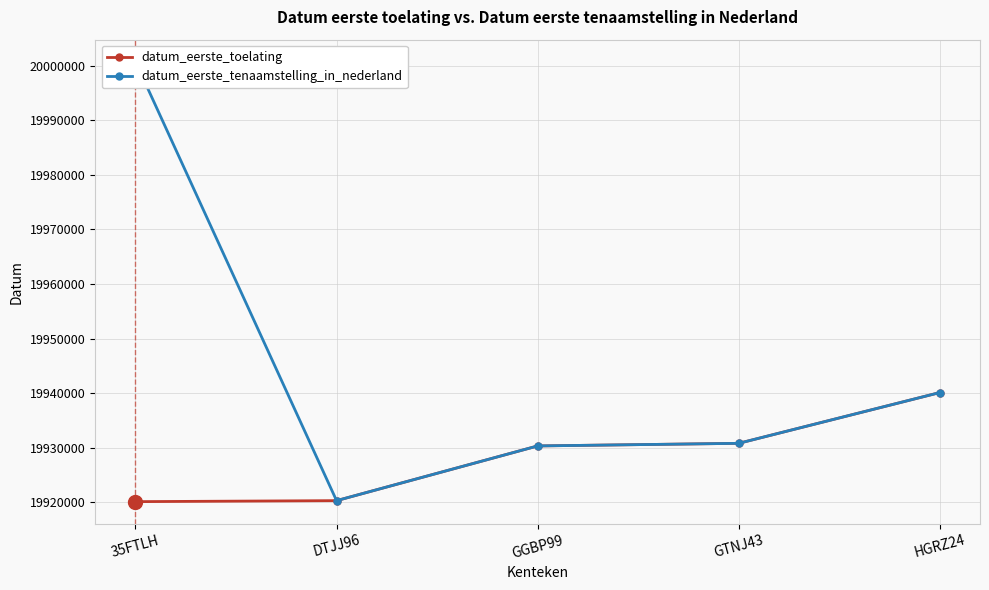

Where is the first local minimum for datum_eerste_tenaamstelling_in_nederland?

DTJJ96